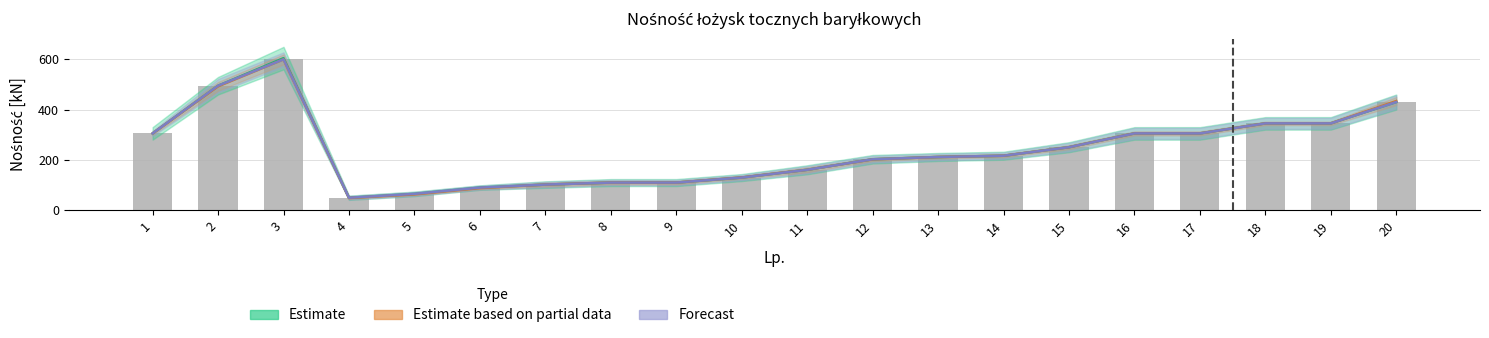

Reading right to left, extract all data points from this chart.

430.0	345.0	345.0	305.0	305.0	250.0	216.0	211.0	202.0	160.0	129.0	109.0	109.0	101.0	89.0	64.0	48.5	600.0	495.0	305.0